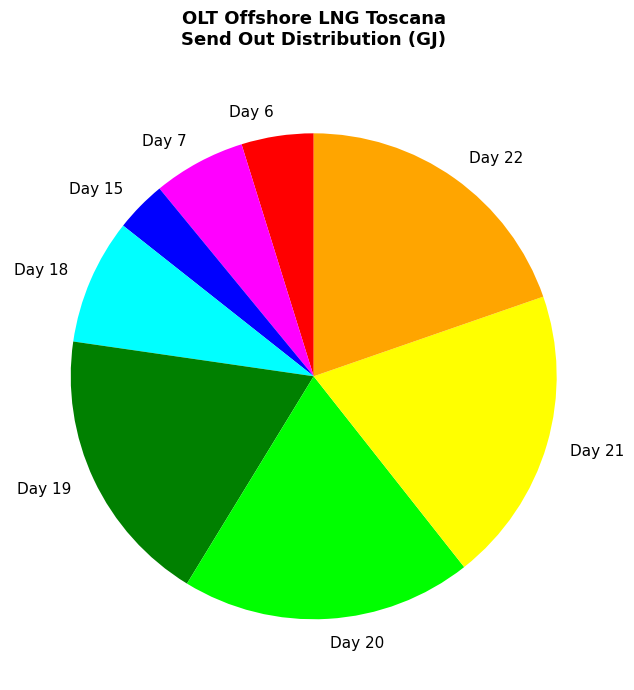

Does any single category account for the majority?

No